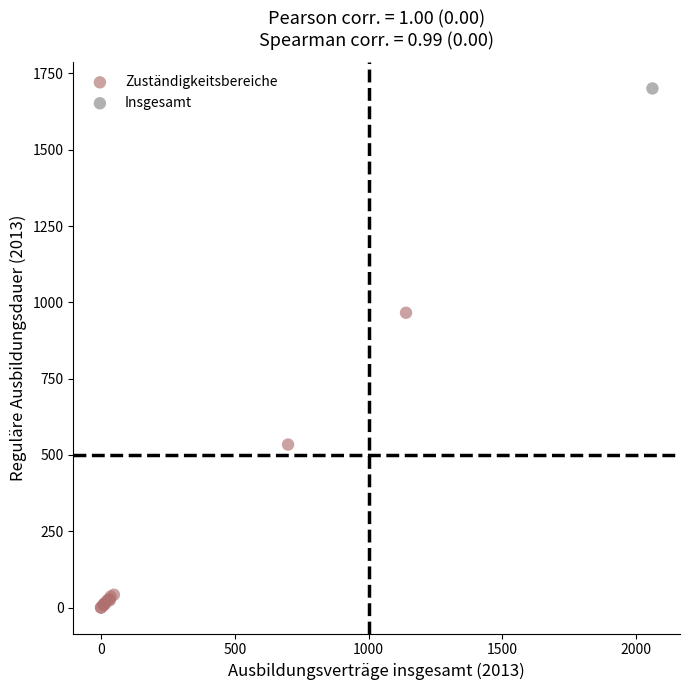

What are all the series names shown in the legend?

Zuständigkeitsbereiche, Insgesamt